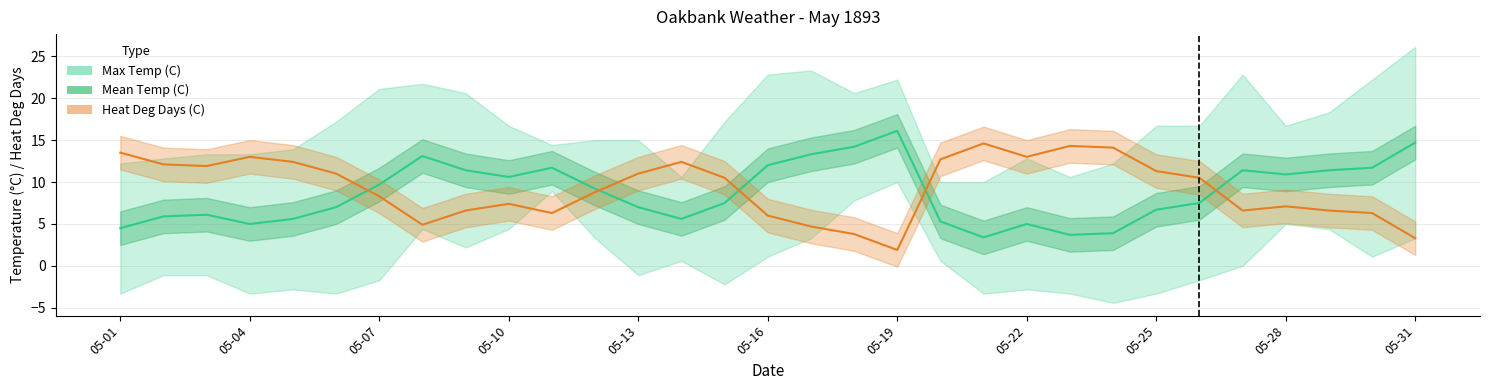

What position from the right is 19?

12